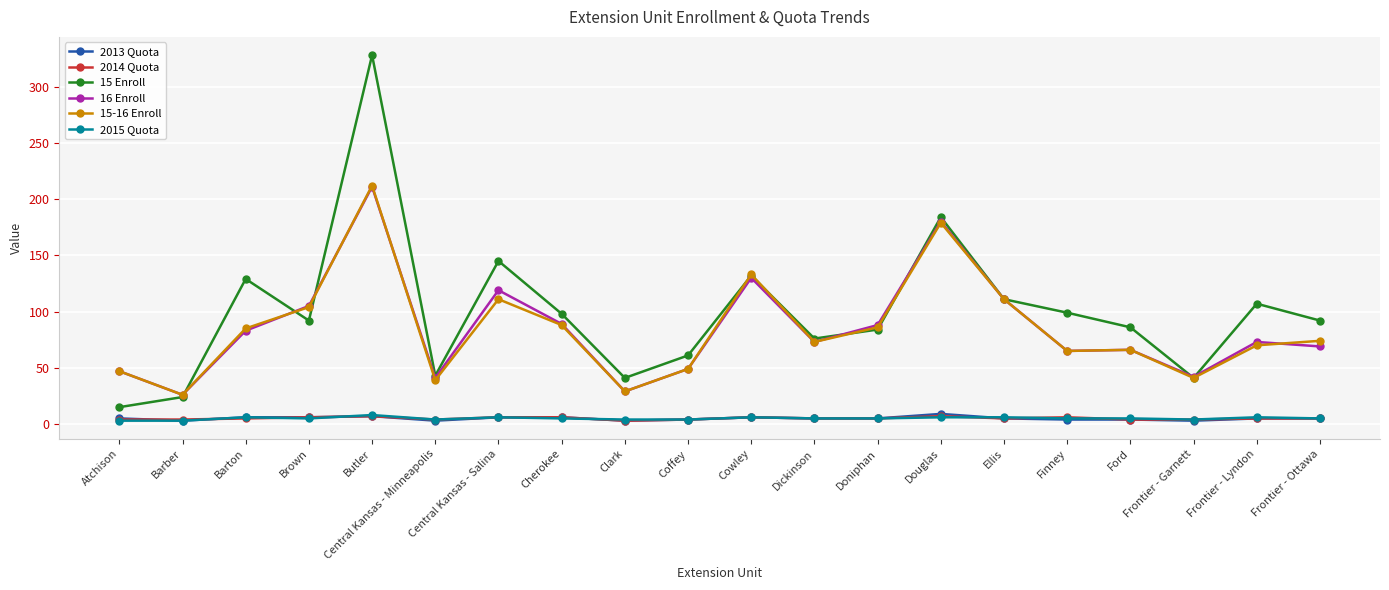

The 15-16 Enroll series shows 191 at Cowley. True or false?

False